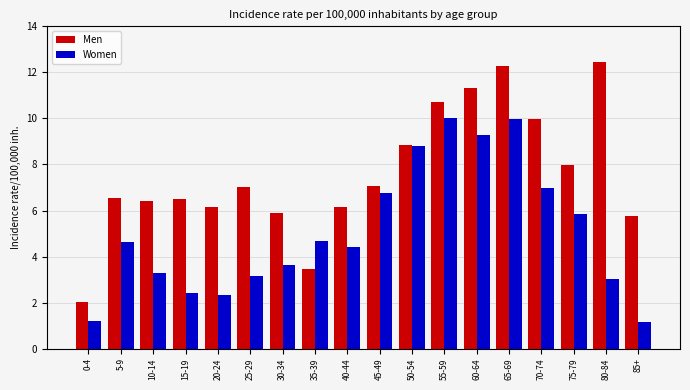

Rank the series at 55-59 from highest to lowest value.

Men, Women